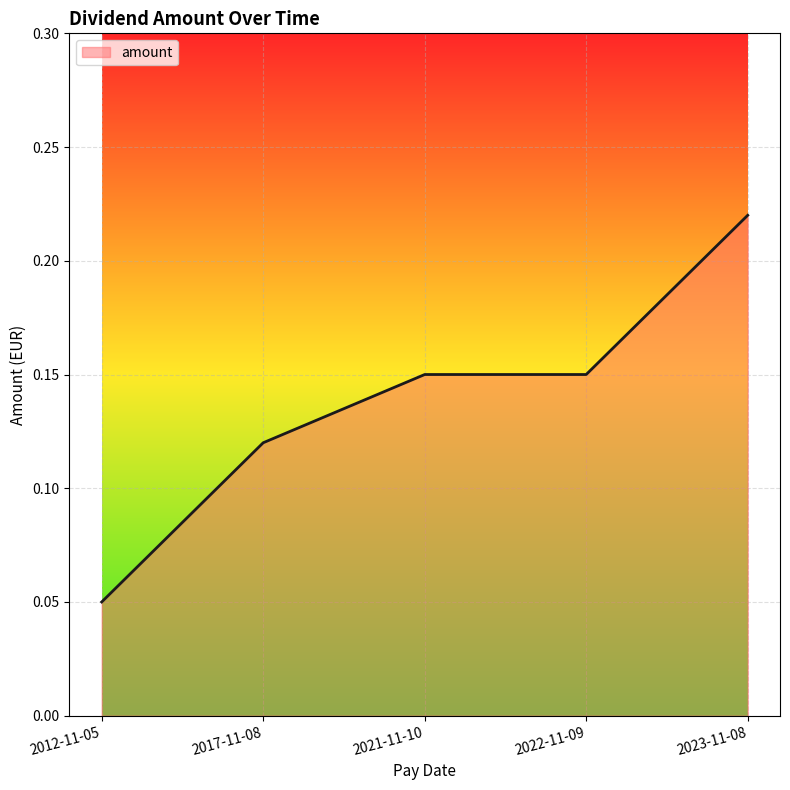

What is the change in value from 2012-11-05 to 2022-11-09?

+0.1